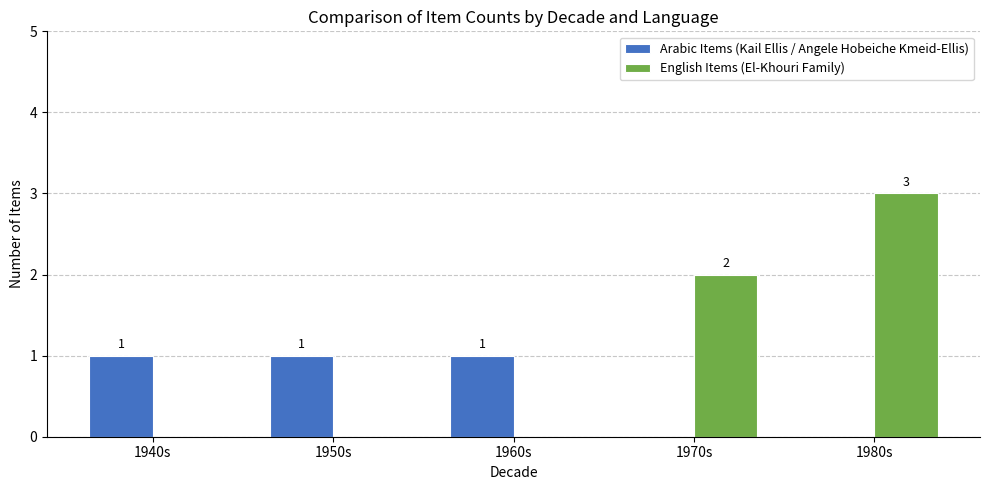

Which series changed the most between 1960s and 1970s?

English Items (El-Khouri Family)